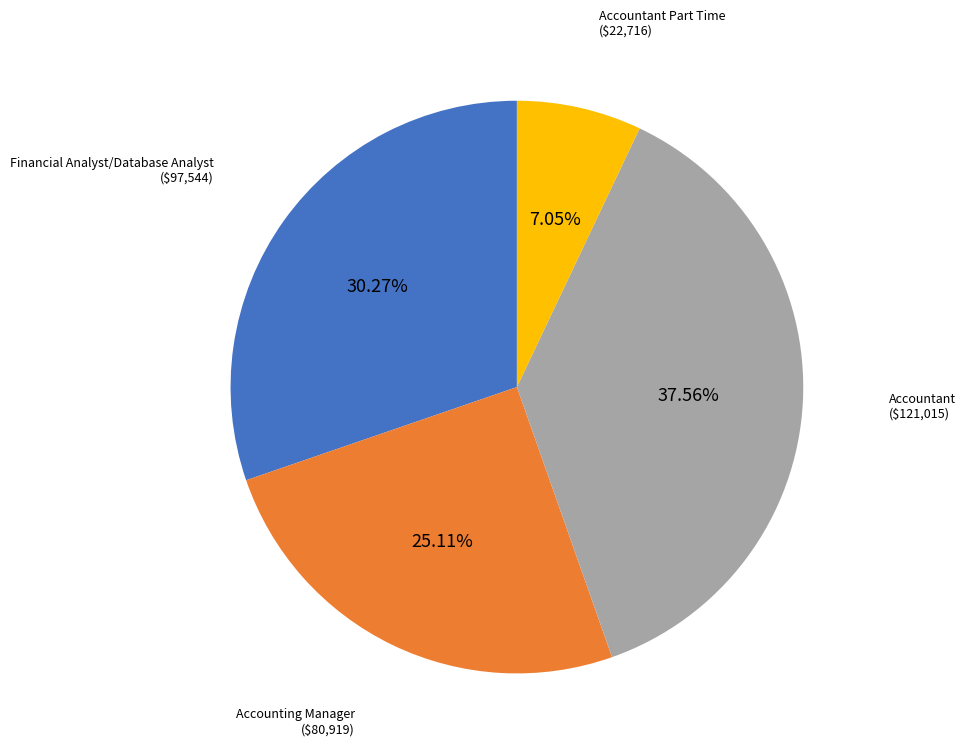

To the nearest percent, what is the average slice percentage?

25%